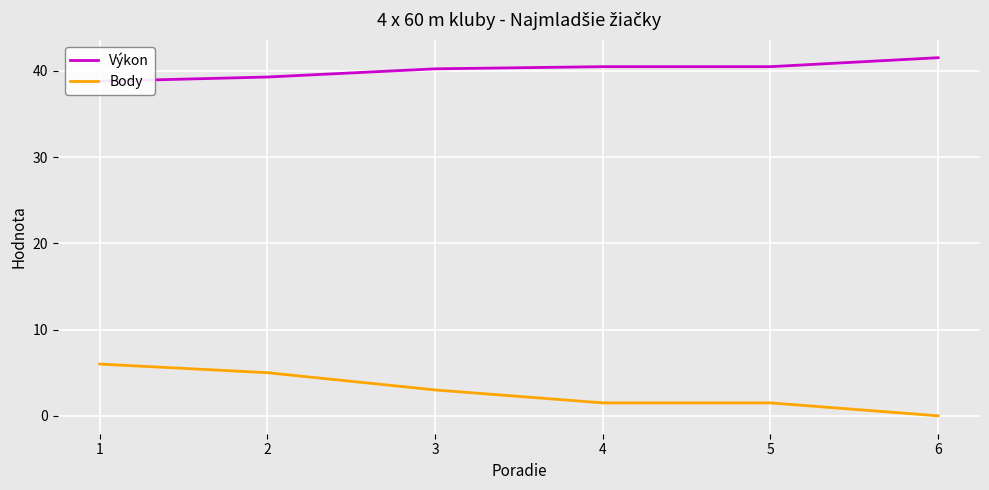

Reading left to right, extract all data points from this chart.

Výkon: 1=38.8	2=39.3	3=40.2	4=40.5	5=40.5	6=41.5
Body: 1=6.0	2=5.0	3=3.0	4=1.5	5=1.5	6=0.0